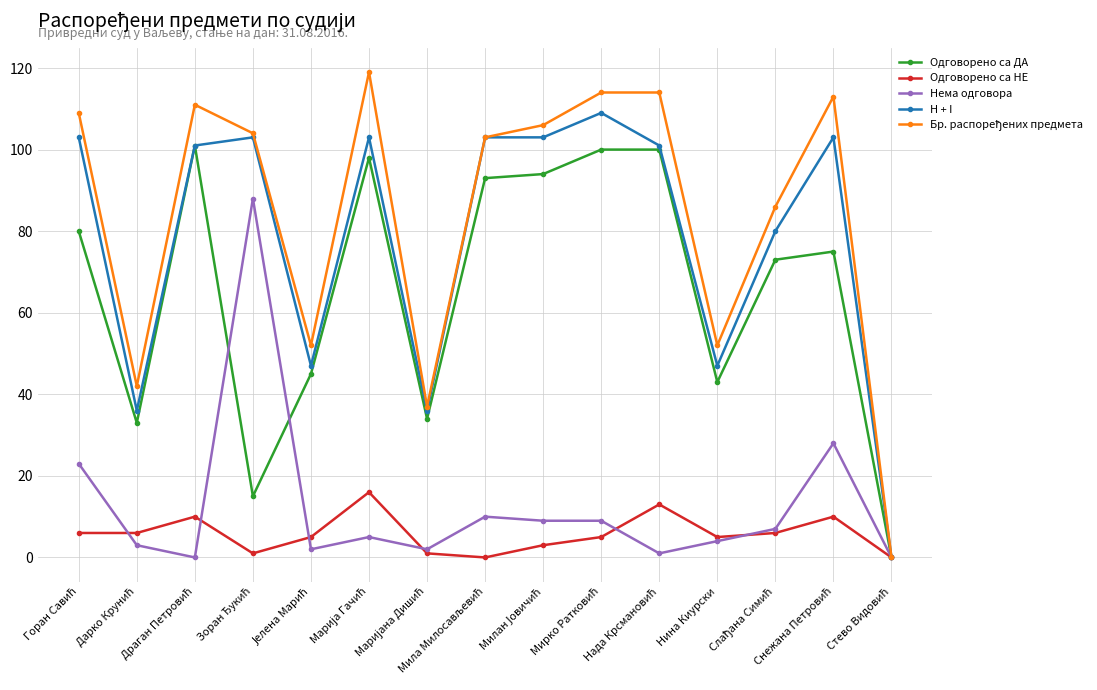

At how many categories does at least one series exceed 30?

14